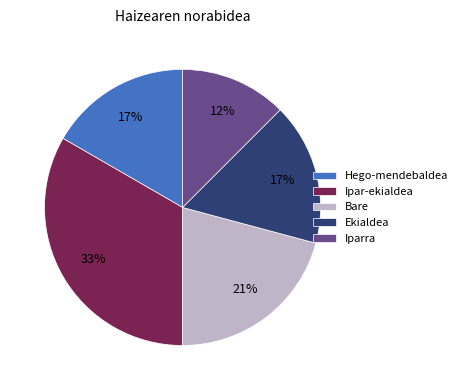

Between Hego-mendebaldea and Ipar-ekialdea, which is larger?

Ipar-ekialdea